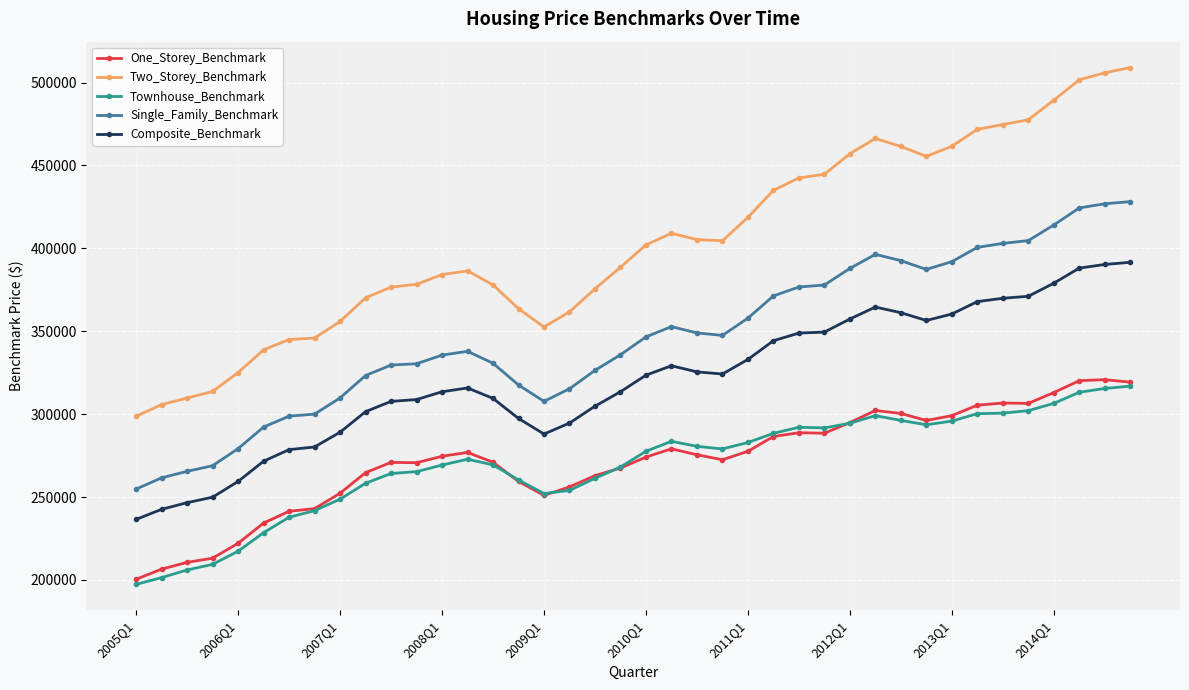

Which series has the widest spread of values?

Two_Storey_Benchmark